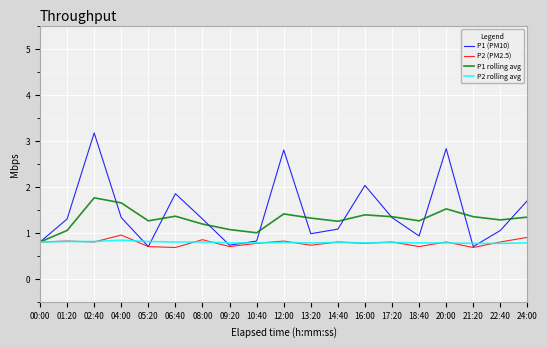

What is the spread (max minus min) of values at 13:20?

0.6